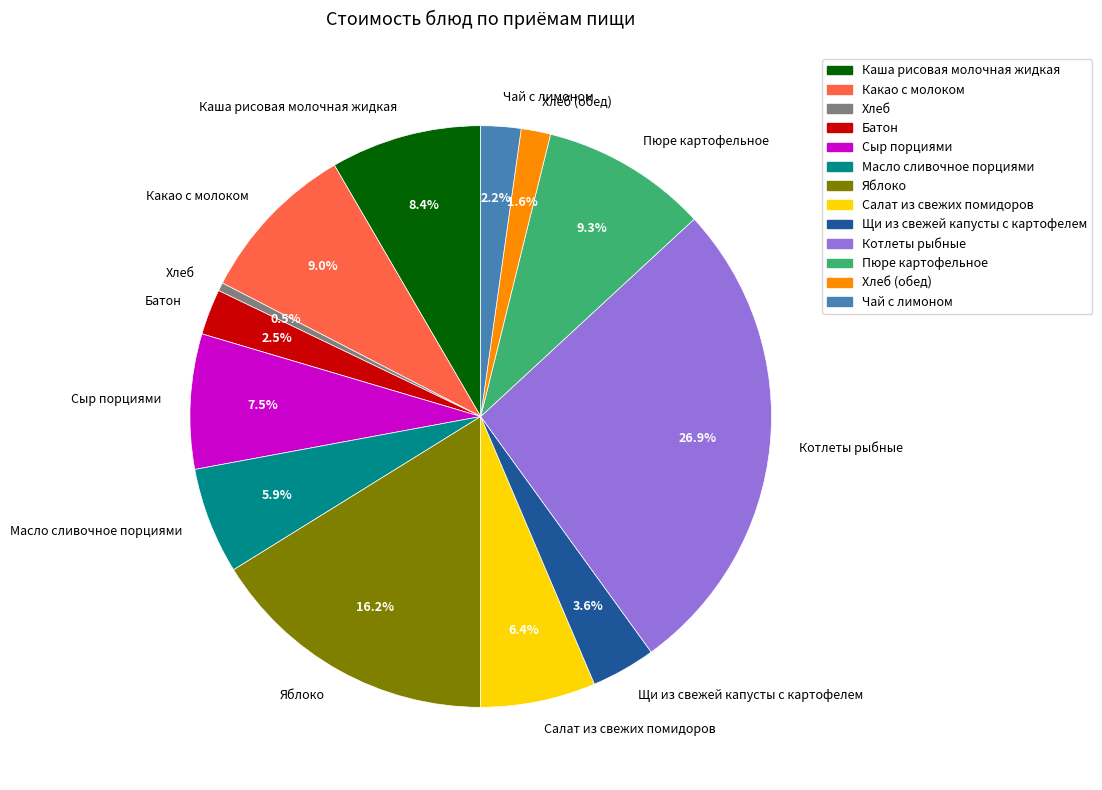

To the nearest percent, what is the combined percentage of Щи из свежей капусты с картофелем and Хлеб?

4%